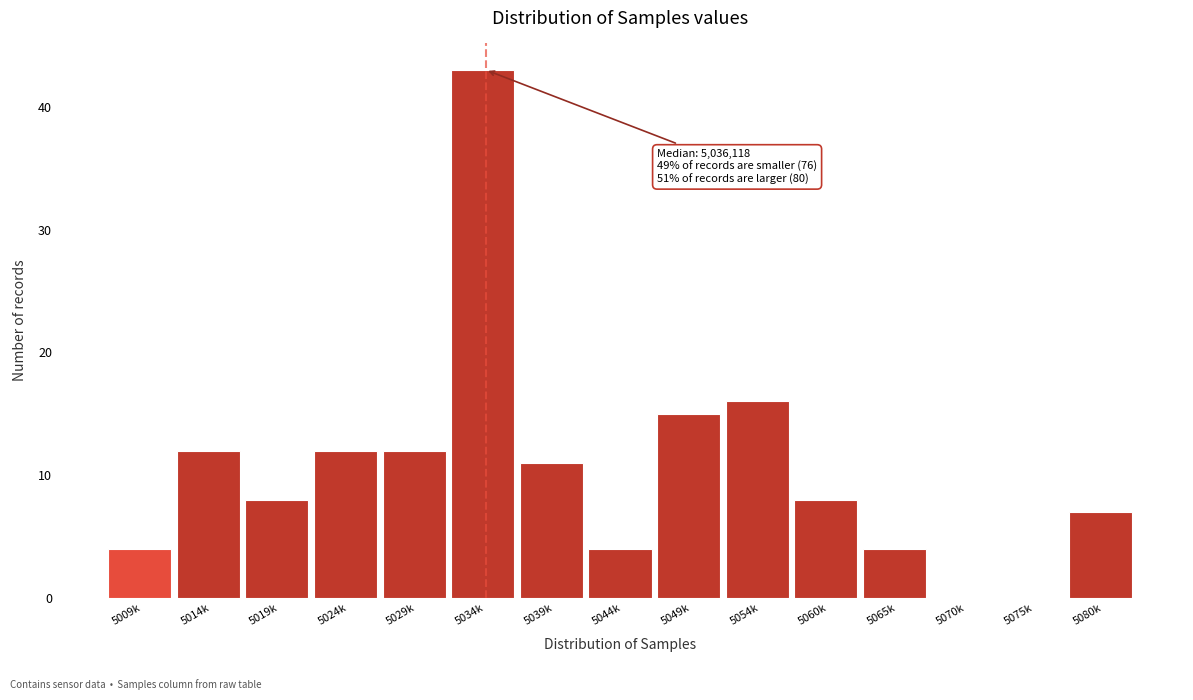

Reading left to right, list all the values displayed in this chart.

5009k=4	5014k=12	5019k=8	5024k=12	5029k=12	5034k=43	5039k=11	5044k=4	5049k=15	5054k=16	5060k=8	5065k=4	5070k=0	5075k=0	5080k=7